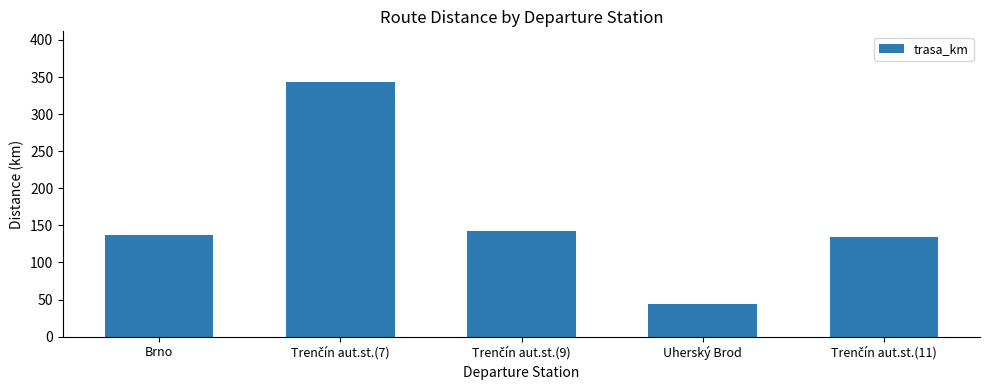

What is the sum of all values?

801